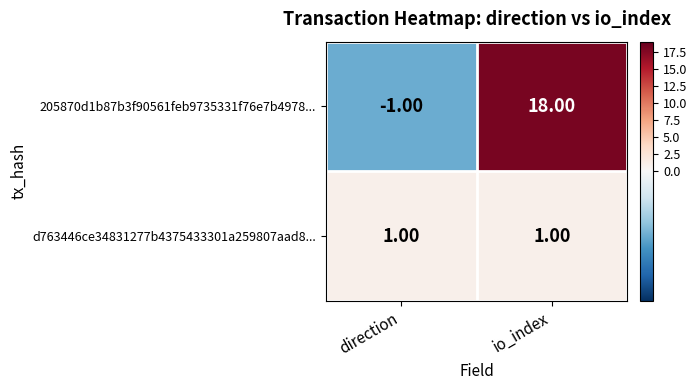

What is the smallest value displayed?

-1